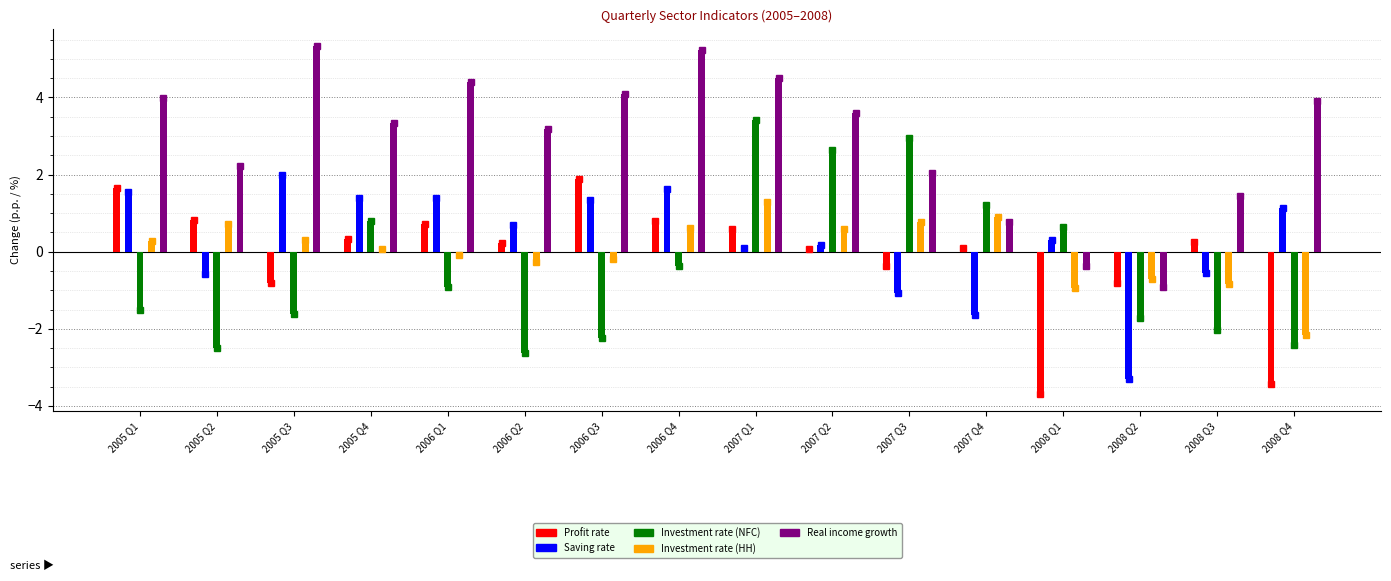

Is it true that Saving rate equals -1.1 at 2007 Q3?

True